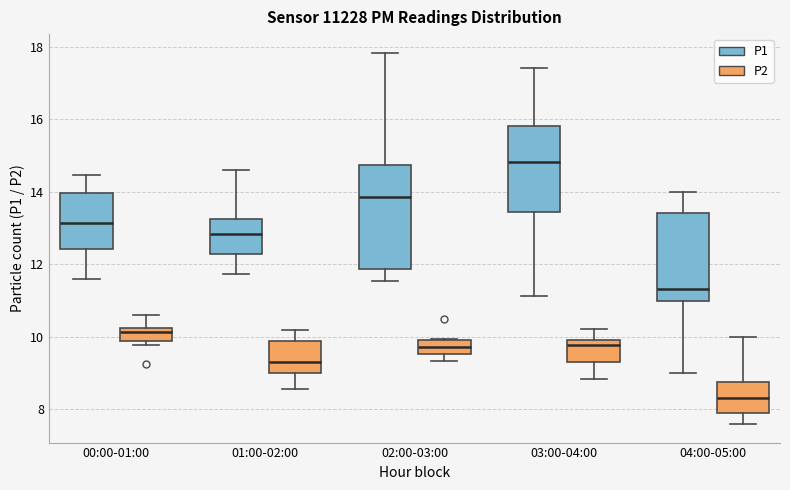

Reading left to right, read every box against the y-axis: the position of its median line, the range the box covers, and the ends of its whiskers. The values are not printed on the chart, so give them approximately, as read against the axis.

00:00-01:00 (P1): median 13.2, box 12.4 to 14.0, whiskers 11.6 to 14.4
00:00-01:00 (P2): median 10.2 (just below the box's upper edge), box 9.8 to 10.2, whiskers 9.8 (just below the box's lower edge) to 10.6
01:00-02:00 (P1): median 12.8, box 12.2 to 13.2, whiskers 11.8 to 14.6
01:00-02:00 (P2): median 9.4, box 9.0 to 9.8, whiskers 8.6 to 10.2
02:00-03:00 (P1): median 13.8, box 11.8 to 14.8, whiskers 11.6 to 17.8
02:00-03:00 (P2): median 9.8, box 9.6 to 10.0, whiskers 9.4 to 10.0
03:00-04:00 (P1): median 14.8, box 13.4 to 15.8, whiskers 11.2 to 17.4
03:00-04:00 (P2): median 9.8, box 9.2 to 10.0, whiskers 8.8 to 10.2
04:00-05:00 (P1): median 11.4, box 11.0 to 13.4, whiskers 9.0 to 14.0
04:00-05:00 (P2): median 8.4, box 8.0 to 8.8, whiskers 7.6 to 10.0